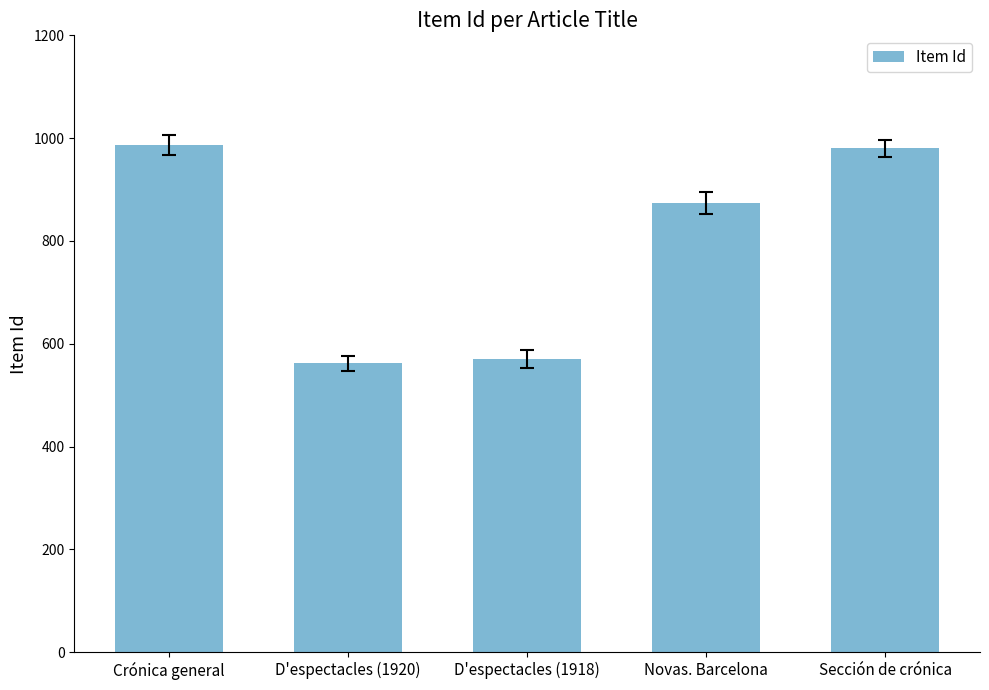

What is the label of the 5th bar from the left?

Sección de crónica